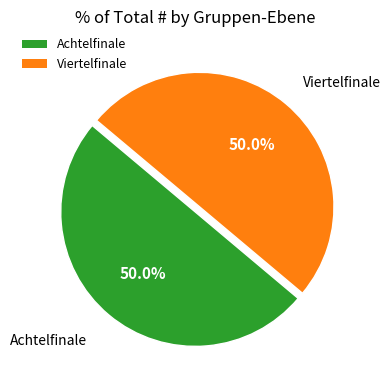

What portion of the pie excludes Achtelfinale?

50.0%